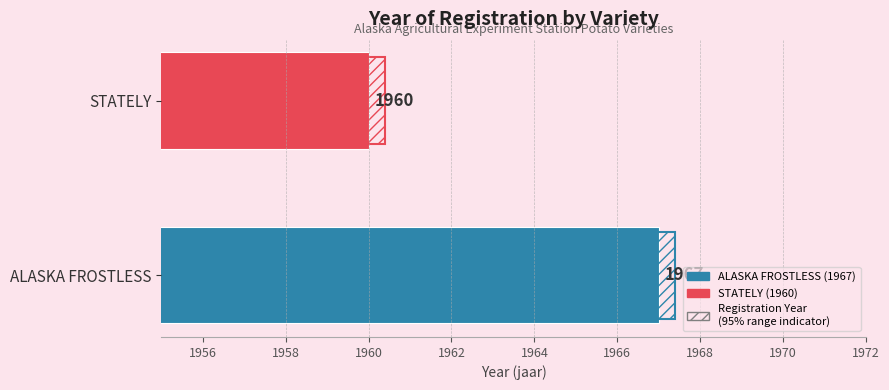

How many values are between 1960 and 1967?

2